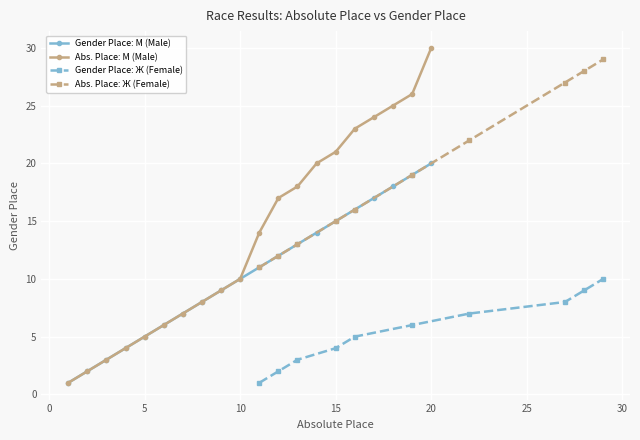

The value of Abs. Place: М (Male) at 5 is 1. True or false?

False